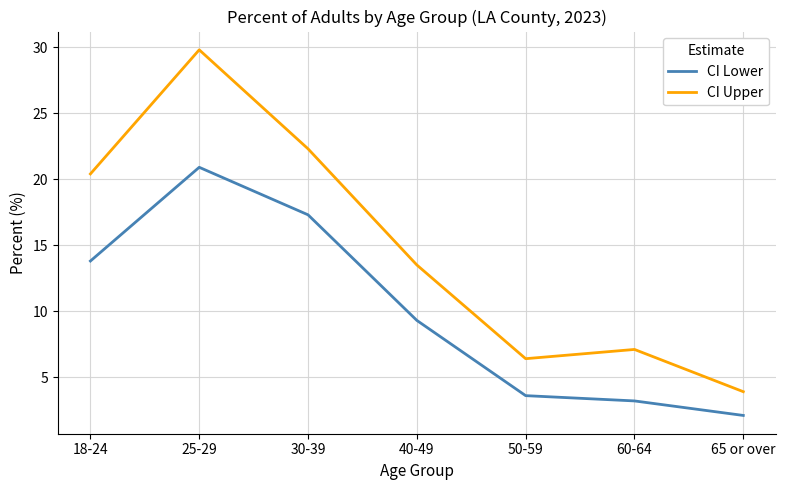

Reading left to right, list all the values displayed in this chart.

CI Lower: 18-24=13.8	25-29=20.9	30-39=17.3	40-49=9.3	50-59=3.6	60-64=3.2	65 or over=2.1
CI Upper: 18-24=20.4	25-29=29.8	30-39=22.3	40-49=13.5	50-59=6.4	60-64=7.1	65 or over=3.9